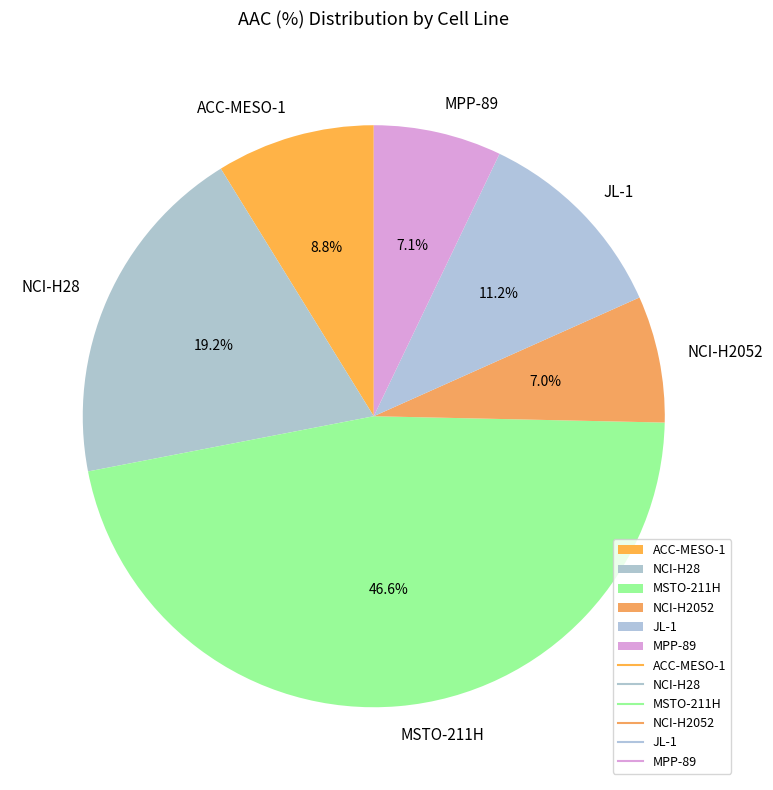

What is the largest slice in the pie chart?

MSTO-211H